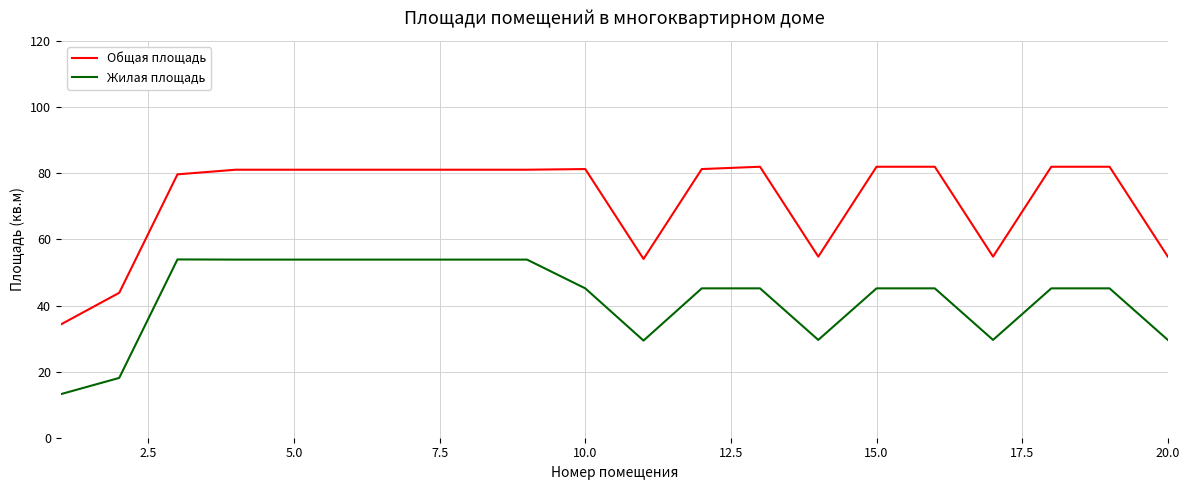

What is the lowest value of the Жилая площадь series?

13.2